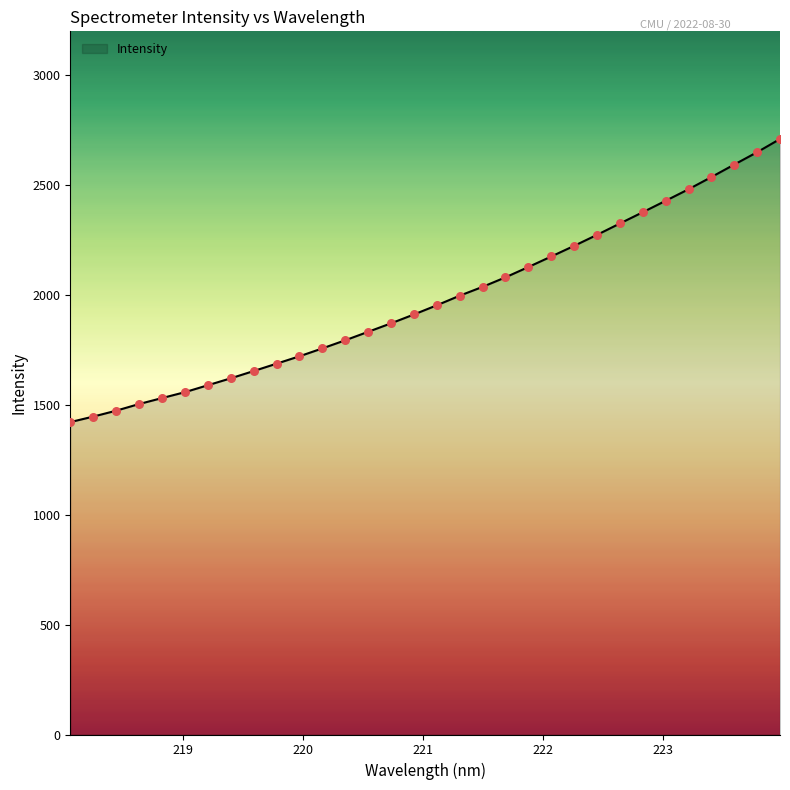

What is the minimum value shown in the chart?

1421.7